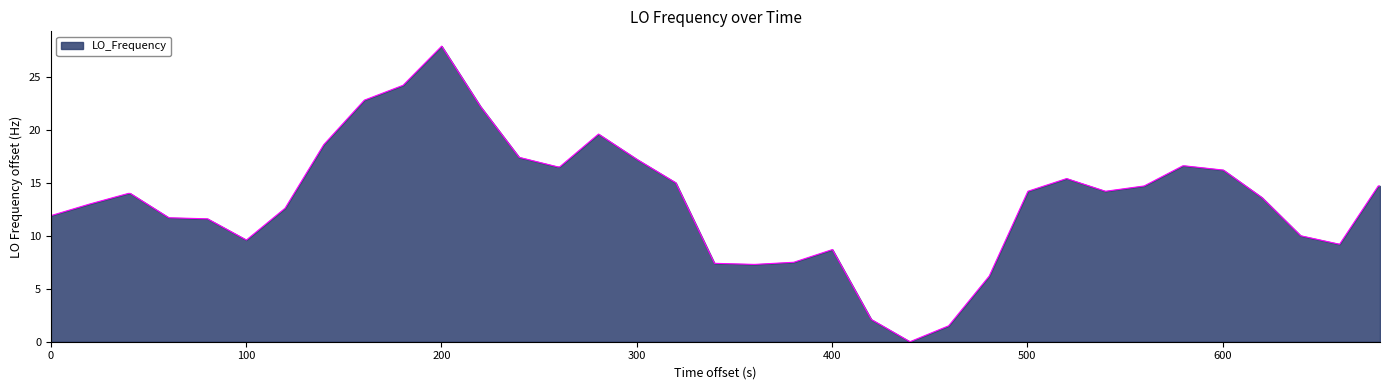

What is the difference between the maximum and minimum values?

27.9